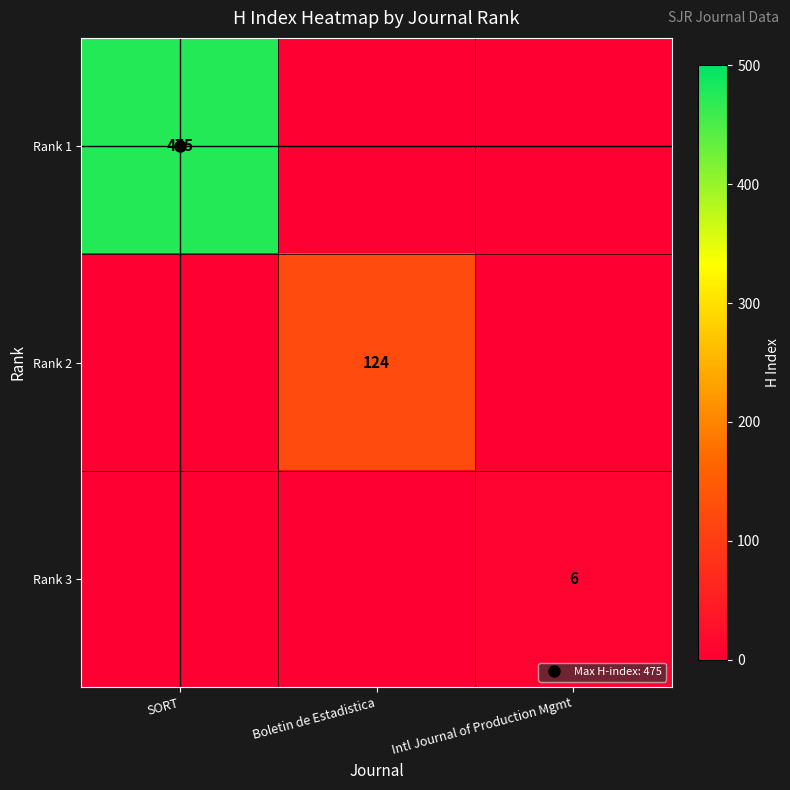

Rank the categories by Rank 1 value from lowest to highest.

Boletin de Estadistica, Intl Journal of Production Mgmt, SORT